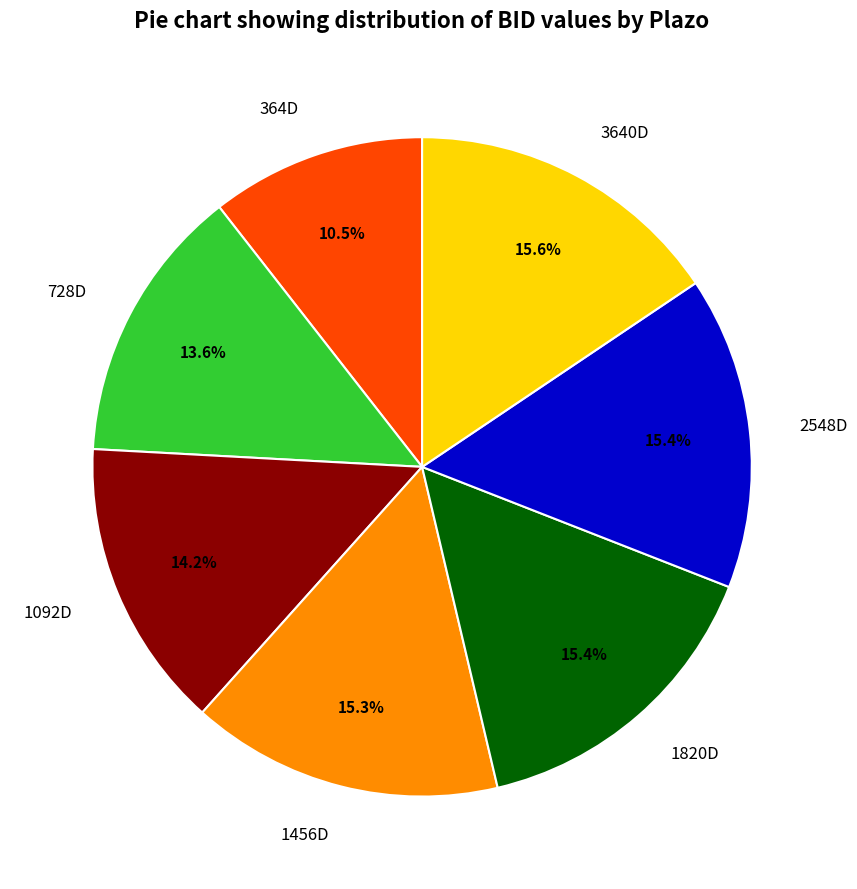

Which category has the smallest portion of the pie?

364D